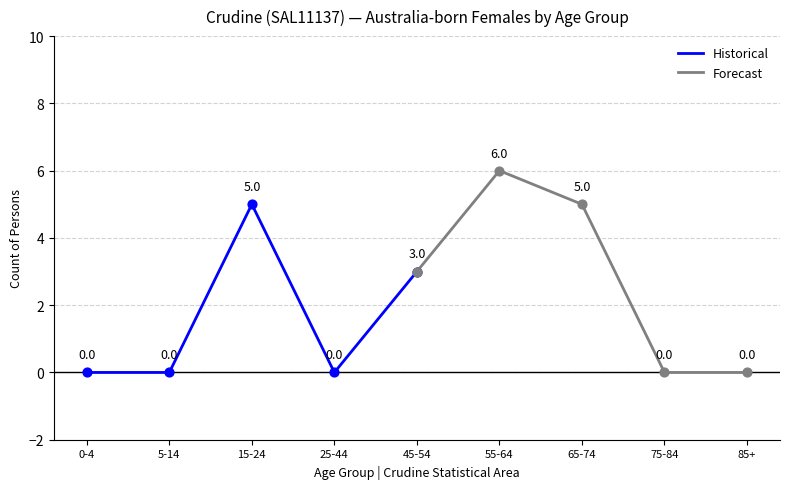

What value does the Historical series have at 15-24?

5